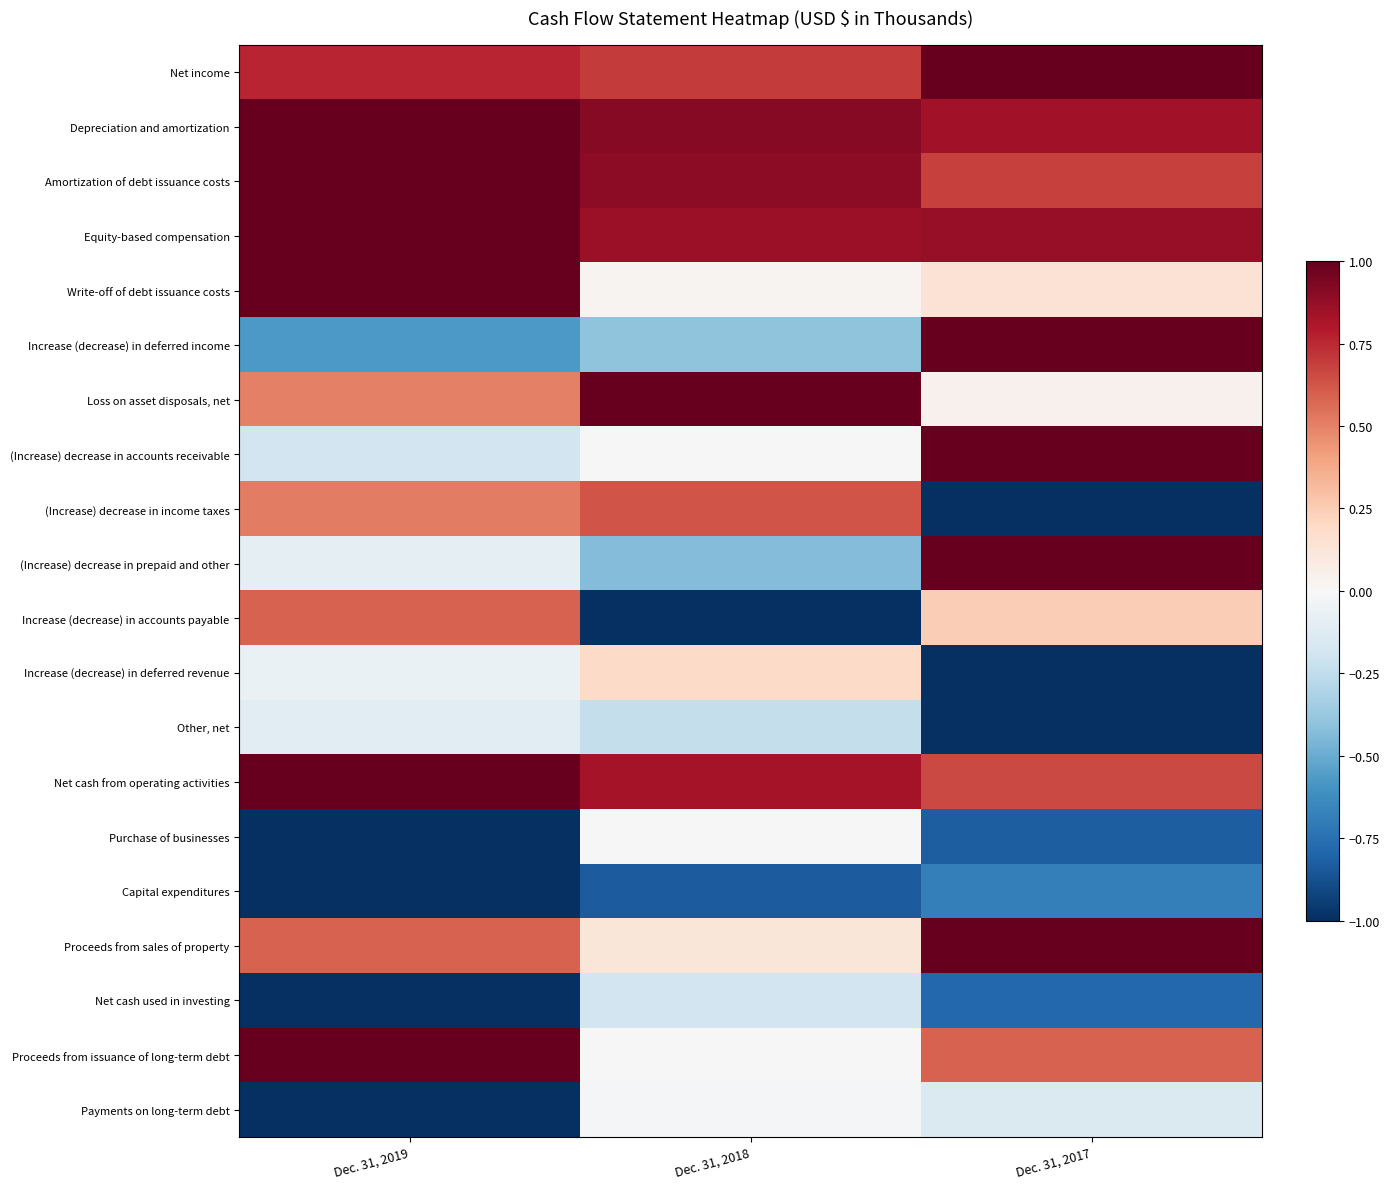

Reading left to right, extract all data points from this chart.

Net income: Dec. 31, 2019=0.8	Dec. 31, 2018=0.7	Dec. 31, 2017=1.0
Depreciation and amortization: Dec. 31, 2019=1.0	Dec. 31, 2018=0.9	Dec. 31, 2017=0.8
Amortization of debt issuance costs: Dec. 31, 2019=1.0	Dec. 31, 2018=0.9	Dec. 31, 2017=0.7
Equity-based compensation: Dec. 31, 2019=1.0	Dec. 31, 2018=0.9	Dec. 31, 2017=0.9
Write-off of debt issuance costs: Dec. 31, 2019=1.0	Dec. 31, 2018=0.0	Dec. 31, 2017=0.1
Increase (decrease) in deferred income: Dec. 31, 2019=-0.6	Dec. 31, 2018=-0.4	Dec. 31, 2017=1.0
Loss on asset disposals, net: Dec. 31, 2019=0.5	Dec. 31, 2018=1.0	Dec. 31, 2017=0.0
(Increase) decrease in accounts receivable: Dec. 31, 2019=-0.2	Dec. 31, 2018=-0.0	Dec. 31, 2017=1.0
(Increase) decrease in income taxes: Dec. 31, 2019=0.5	Dec. 31, 2018=0.6	Dec. 31, 2017=-1.0
(Increase) decrease in prepaid and other: Dec. 31, 2019=-0.1	Dec. 31, 2018=-0.4	Dec. 31, 2017=1.0
Increase (decrease) in accounts payable: Dec. 31, 2019=0.6	Dec. 31, 2018=-1.0	Dec. 31, 2017=0.2
Increase (decrease) in deferred revenue: Dec. 31, 2019=-0.1	Dec. 31, 2018=0.2	Dec. 31, 2017=-1.0
Other, net: Dec. 31, 2019=-0.1	Dec. 31, 2018=-0.2	Dec. 31, 2017=-1.0
Net cash from operating activities: Dec. 31, 2019=1.0	Dec. 31, 2018=0.8	Dec. 31, 2017=0.7
Purchase of businesses: Dec. 31, 2019=-1.0	Dec. 31, 2018=0.0	Dec. 31, 2017=-0.8
Capital expenditures: Dec. 31, 2019=-1.0	Dec. 31, 2018=-0.8	Dec. 31, 2017=-0.7
Proceeds from sales of property: Dec. 31, 2019=0.6	Dec. 31, 2018=0.1	Dec. 31, 2017=1.0
Net cash used in investing: Dec. 31, 2019=-1.0	Dec. 31, 2018=-0.2	Dec. 31, 2017=-0.8
Proceeds from issuance of long-term debt: Dec. 31, 2019=1.0	Dec. 31, 2018=0.0	Dec. 31, 2017=0.6
Payments on long-term debt: Dec. 31, 2019=-1.0	Dec. 31, 2018=-0.0	Dec. 31, 2017=-0.1